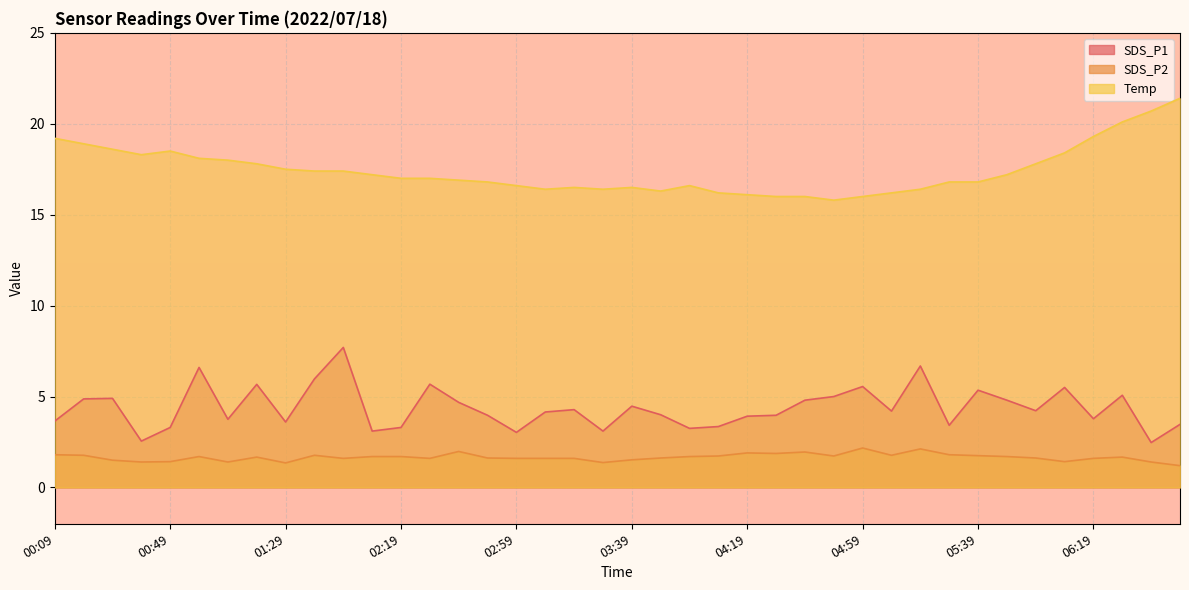

Where is the first local minimum for SDS_P1?

00:39